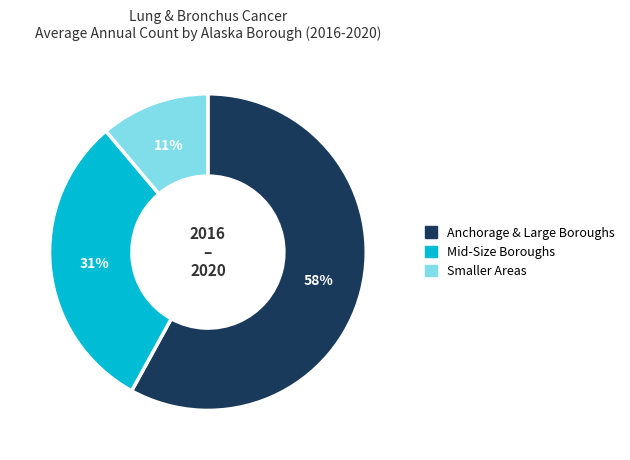

Is there a majority slice in this chart?

Yes